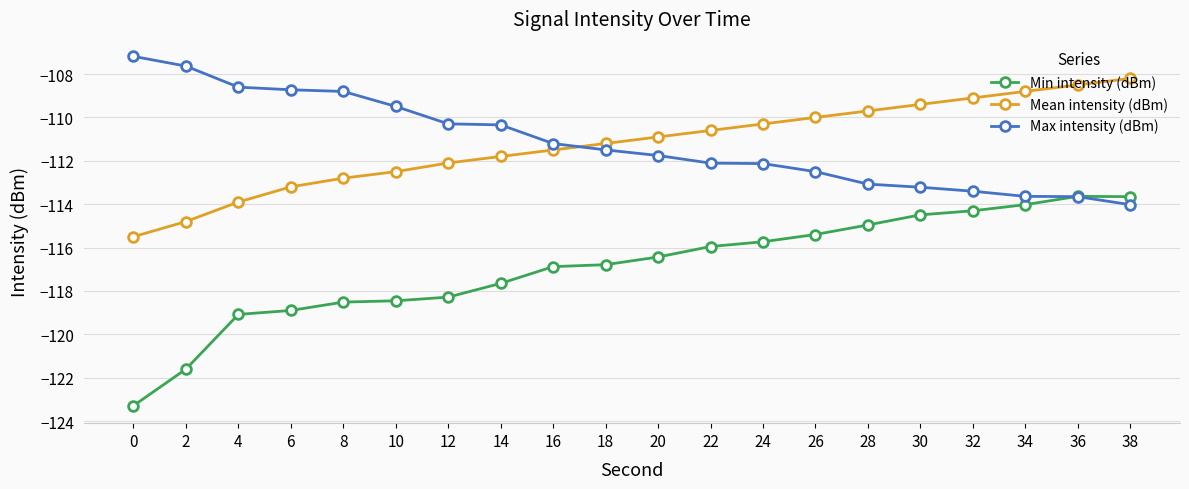

How many data points does each series have?

20